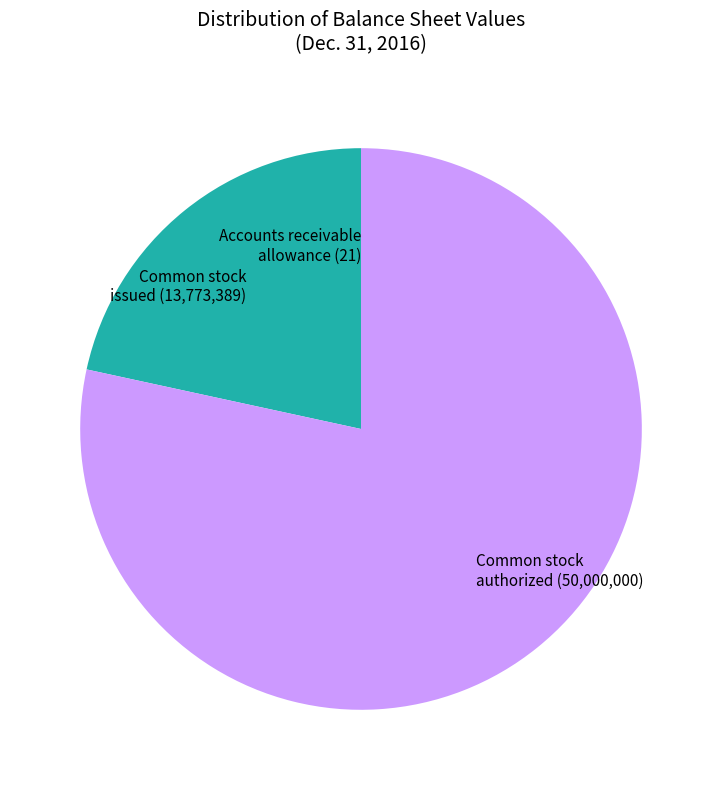

True or false: Common stock authorized (50,000,000) accounts for 78% of the total.

True